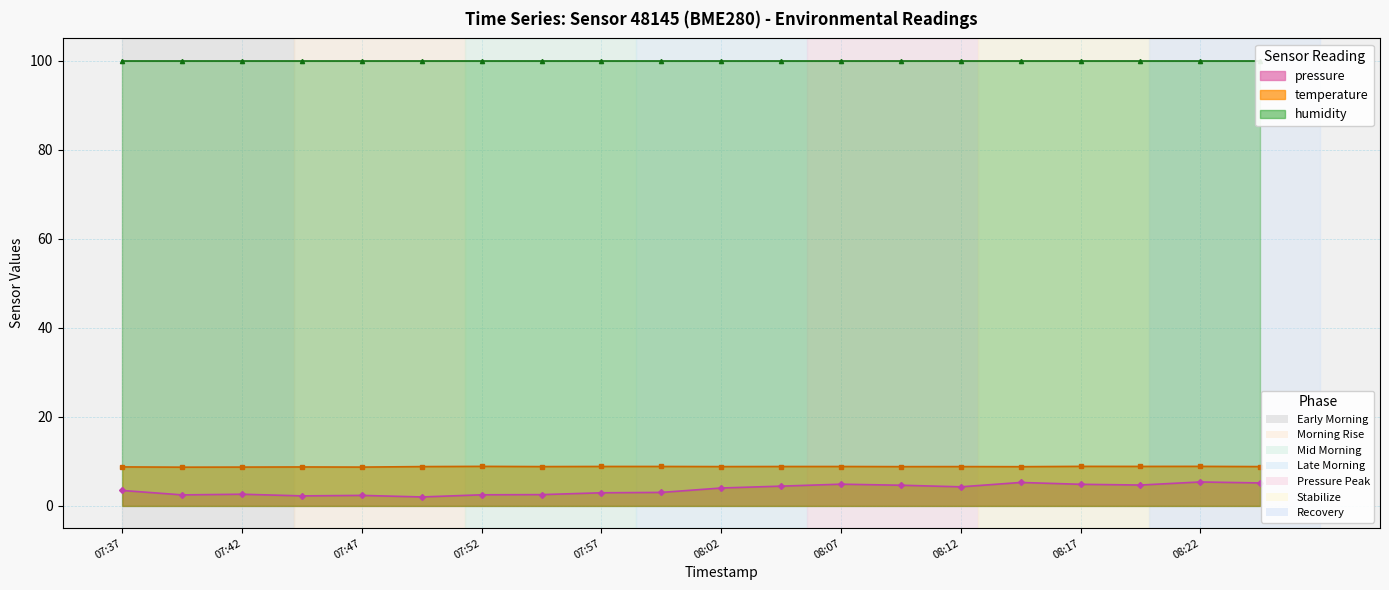

How many interior local peaks does the pressure series have?

5